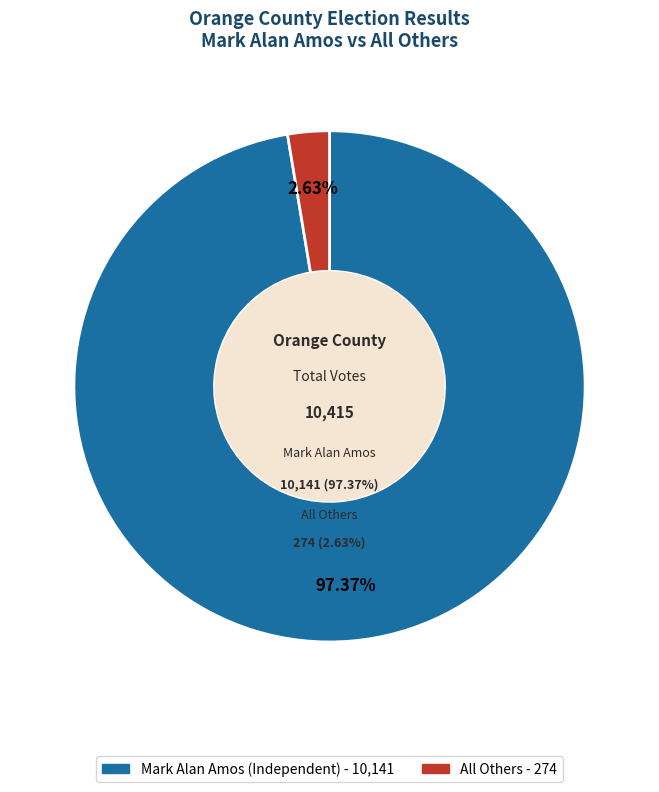

Which slice is the smallest?

All Others